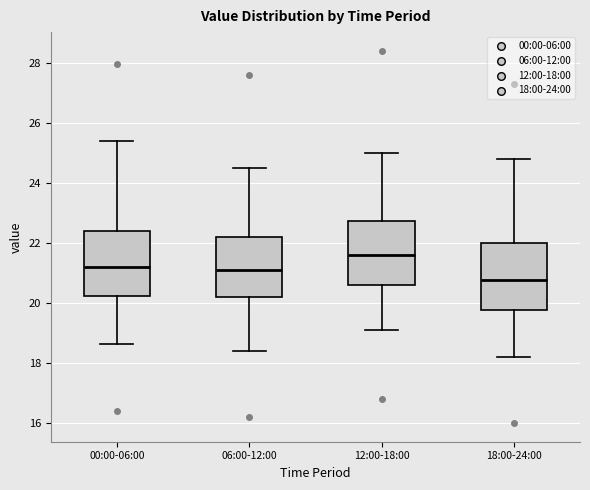

Reading left to right, transcribe this box plot: for each box, give where its median line is, the range the box spans, and where its two whiskers end, as read against the y-axis. The values are not printed on the chart, so give them approximately, as read against the axis.

00:00-06:00: median 21.2, box 20.2 to 22.4, whiskers 18.6 to 25.4
06:00-12:00: median 21.2, box 20.2 to 22.2, whiskers 18.4 to 24.6
12:00-18:00: median 21.6, box 20.6 to 22.8, whiskers 19.2 to 25.0
18:00-24:00: median 20.8, box 19.8 to 22.0, whiskers 18.2 to 24.8